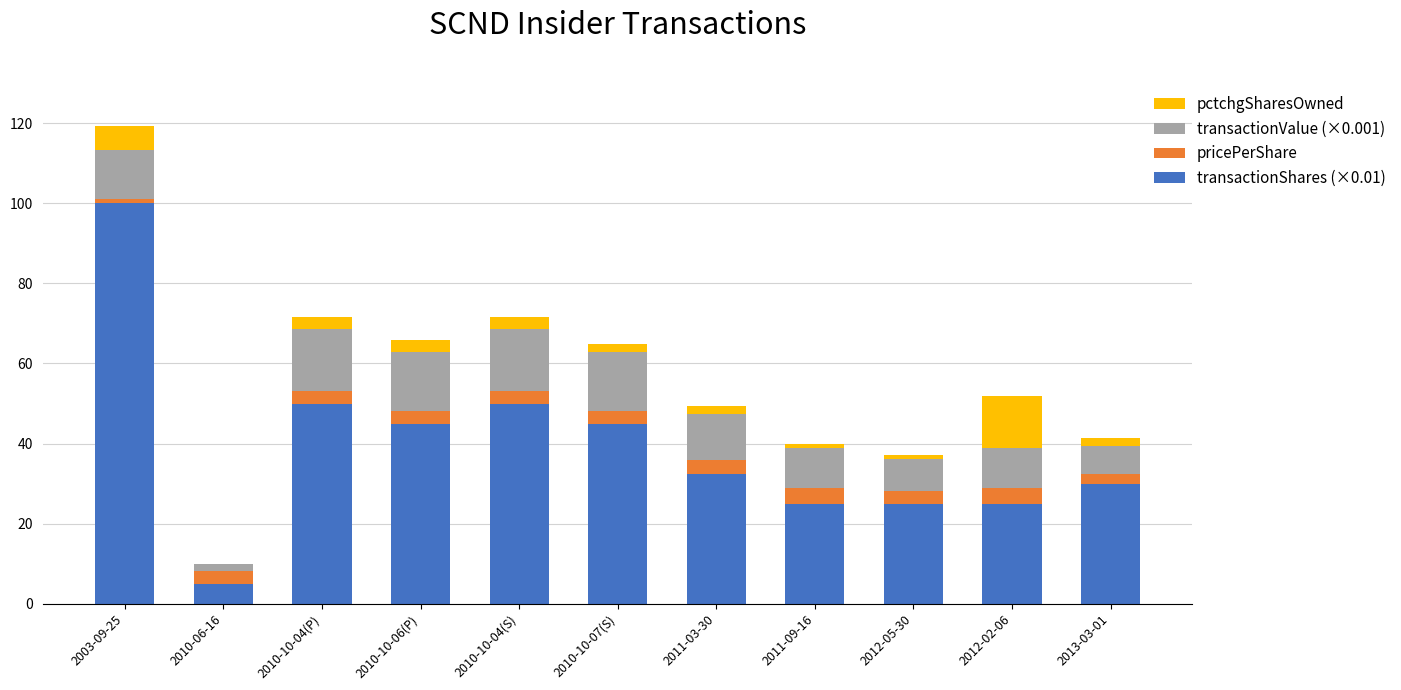

How many distinct data groups are displayed?

4